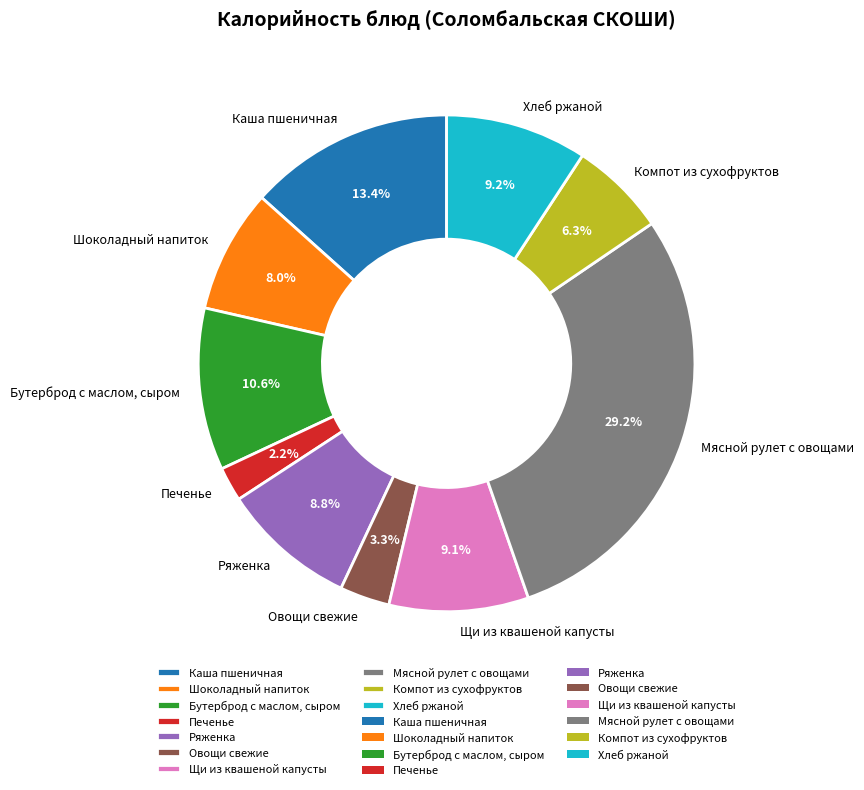

To the nearest percent, what portion does Овощи свежие represent?

3%